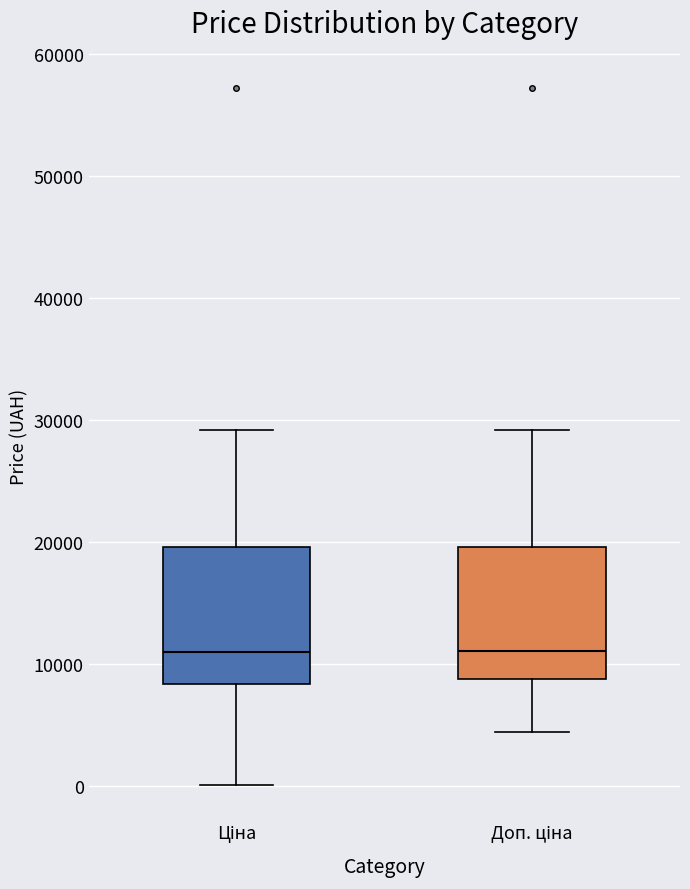

Where does the median line of the box for Ціна sit on the y-axis? The values are not printed on the chart, so give them approximately, as read against the axis.

11000